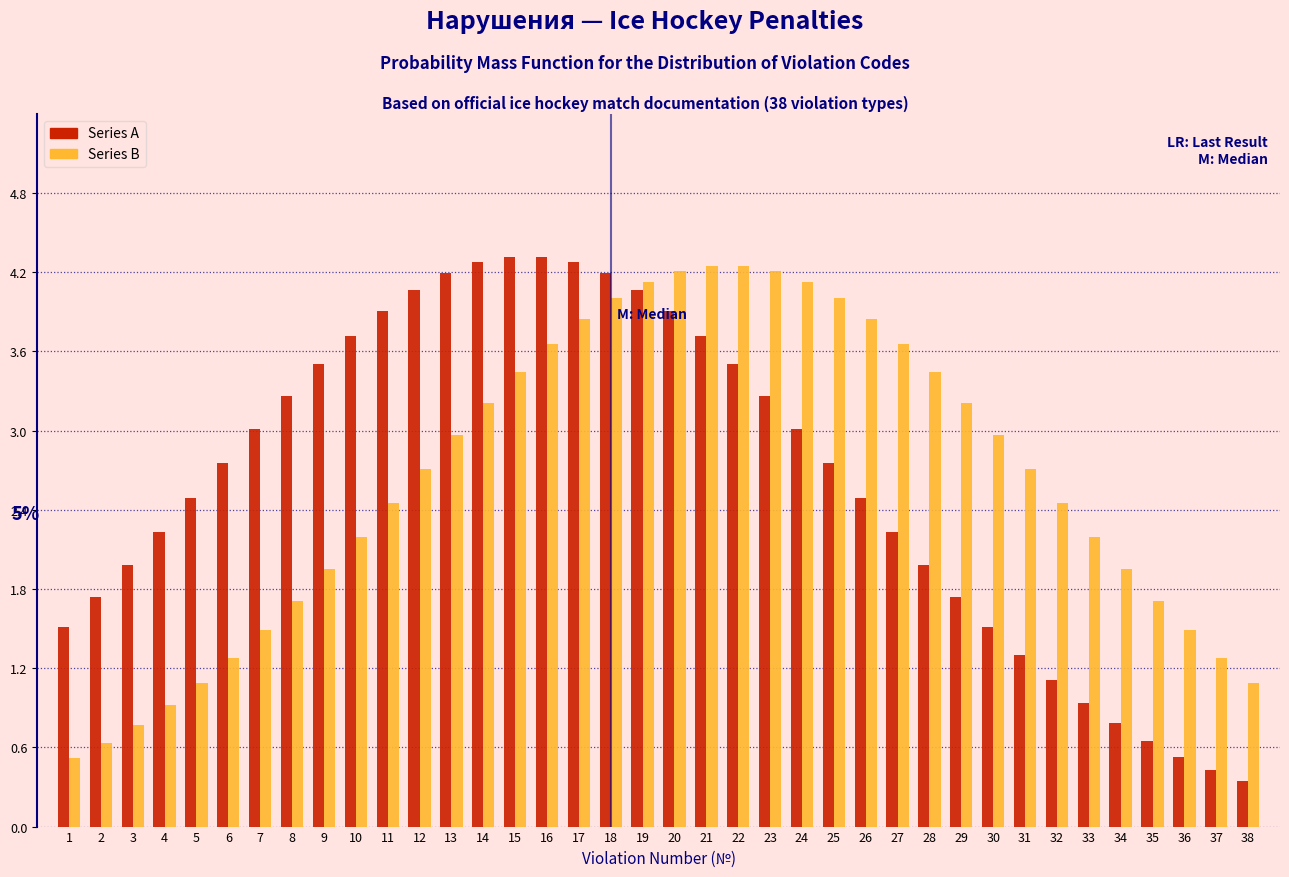

At 15, list the series in order from largest to smallest.

Series A, Series B